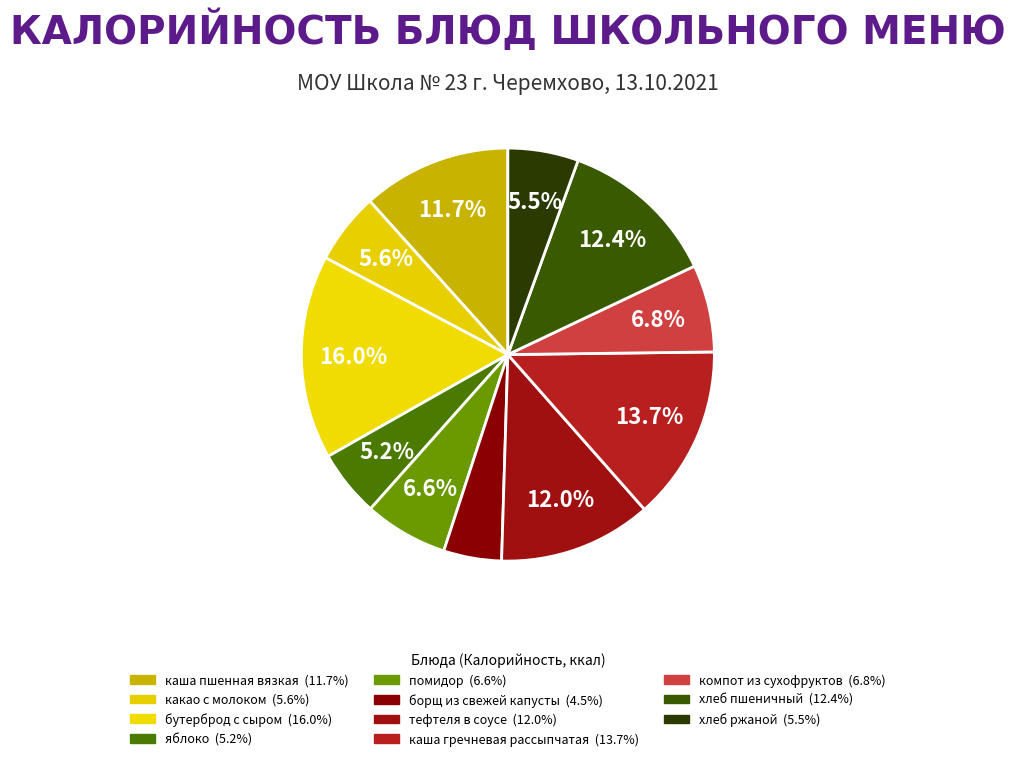

Is it true that компот из сухофруктов is 1% of the pie?

False